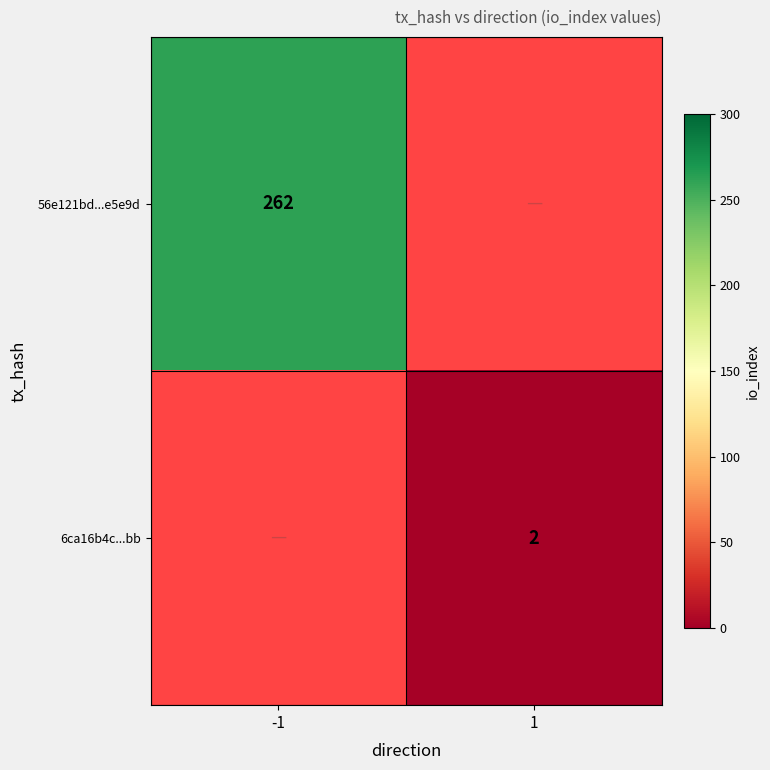

Is it true that 6ca16b4c...bb equals 1 at 1?

False